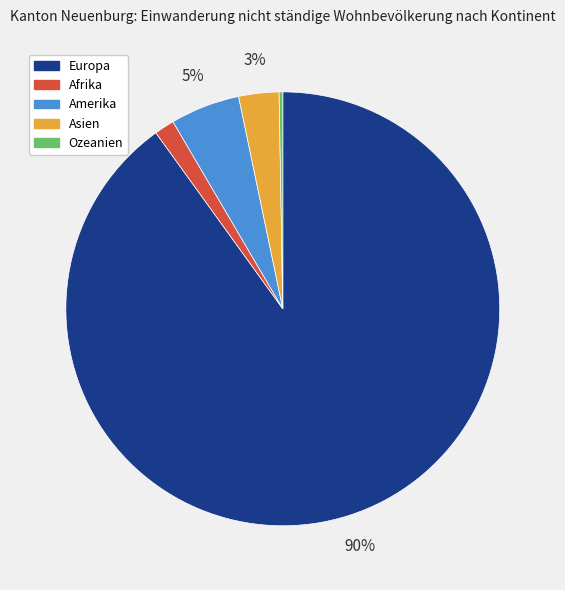

What percentage is the Amerika slice, to the nearest percent?

5%